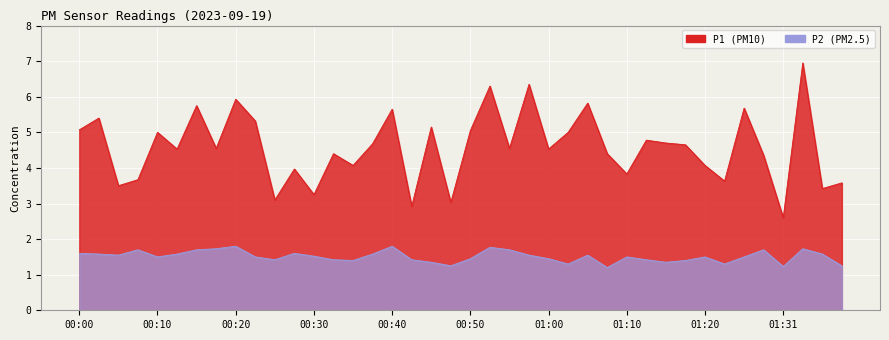

At which category is the sum across all series the highest?

01:34